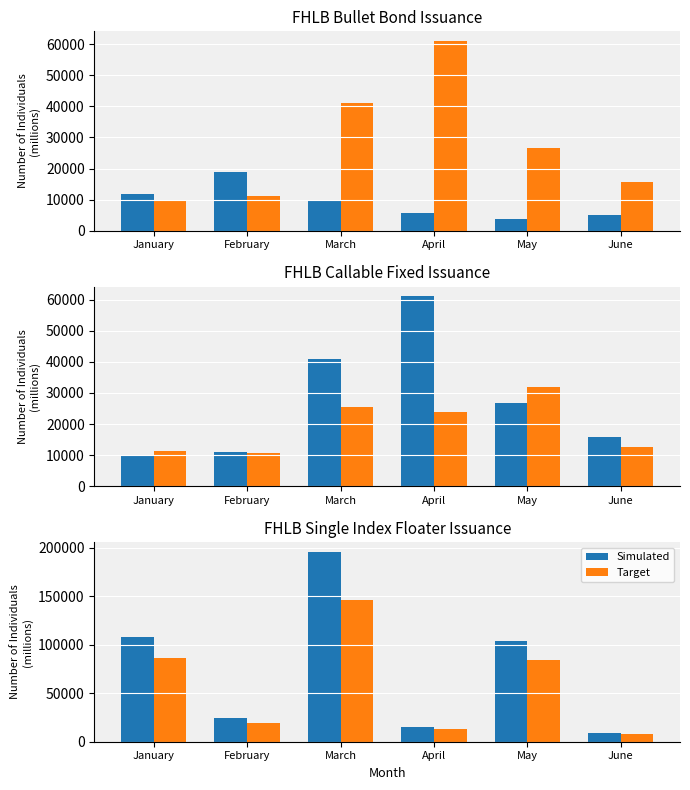

Is the value of Simulated at February greater than the value of Target at January?

No